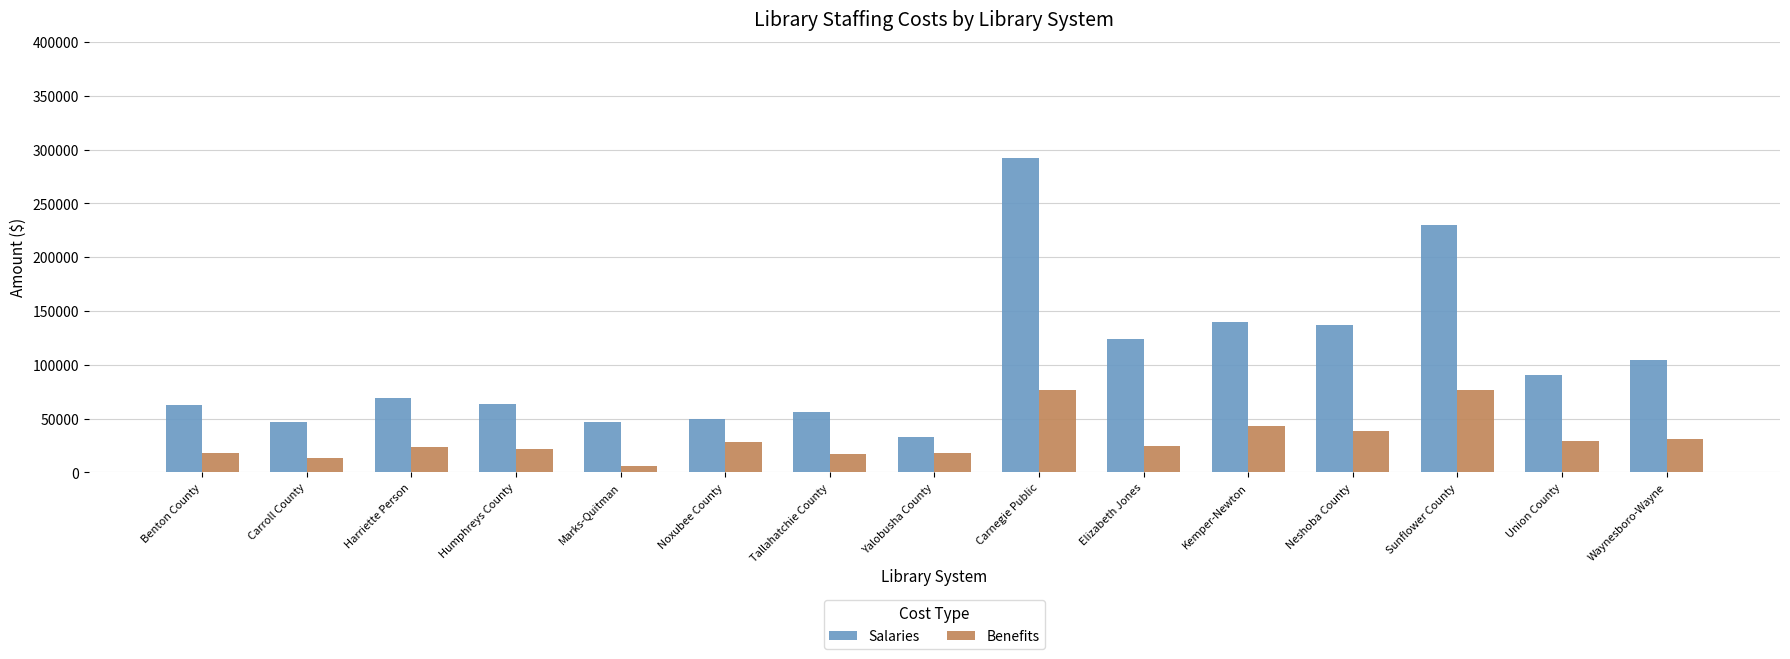

What position from the right is Benton County?

15